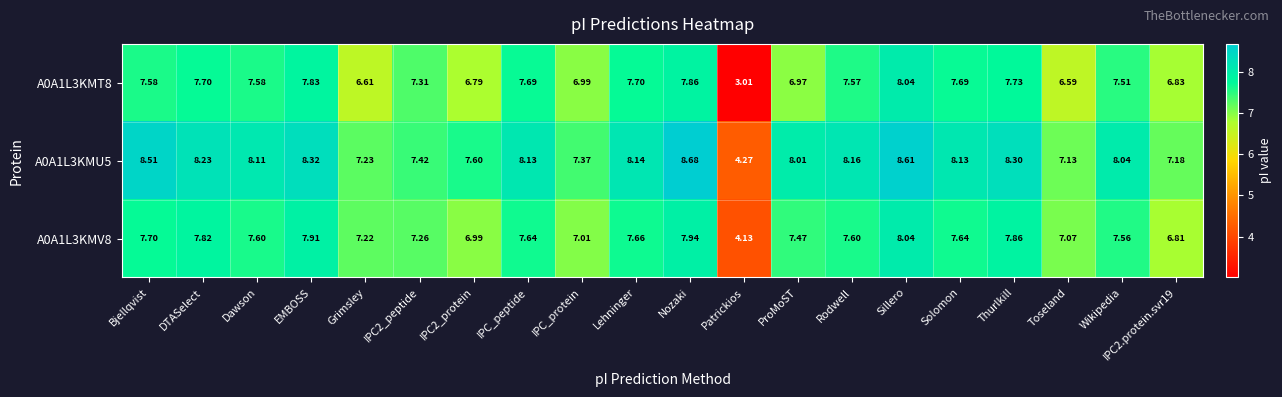

Which series has the largest range (max minus min)?

A0A1L3KMT8